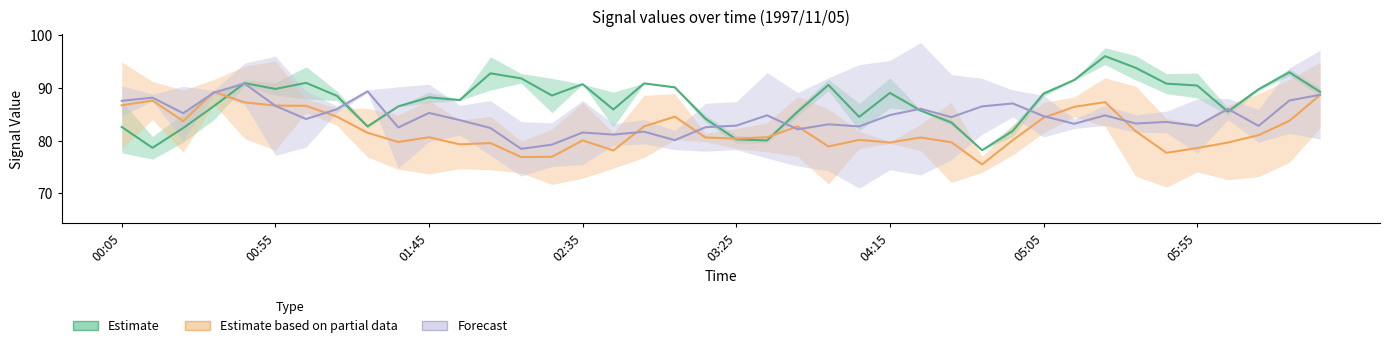

True or false: 3.179 has a value of 44.7 at 1997/11/05 04:15.

False